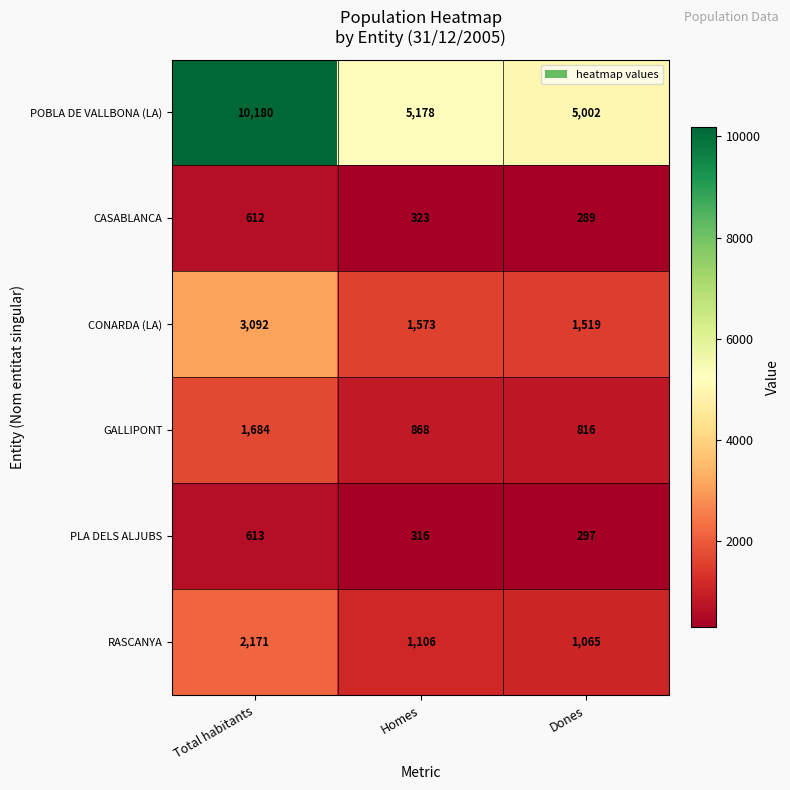

What is the difference between the maximum and second lowest values in the RASCANYA series?

1065